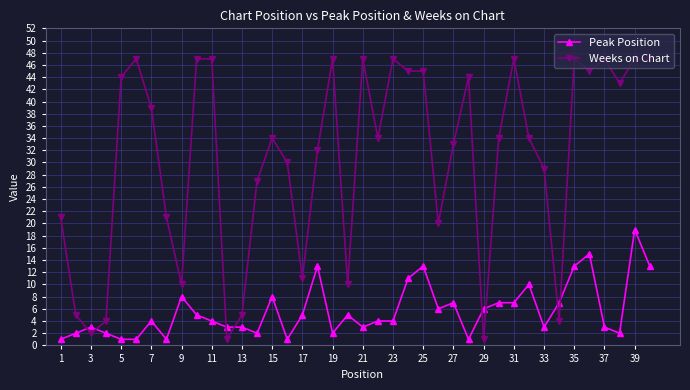

What is the difference between the second highest and minimum values in the Peak Position series?

14